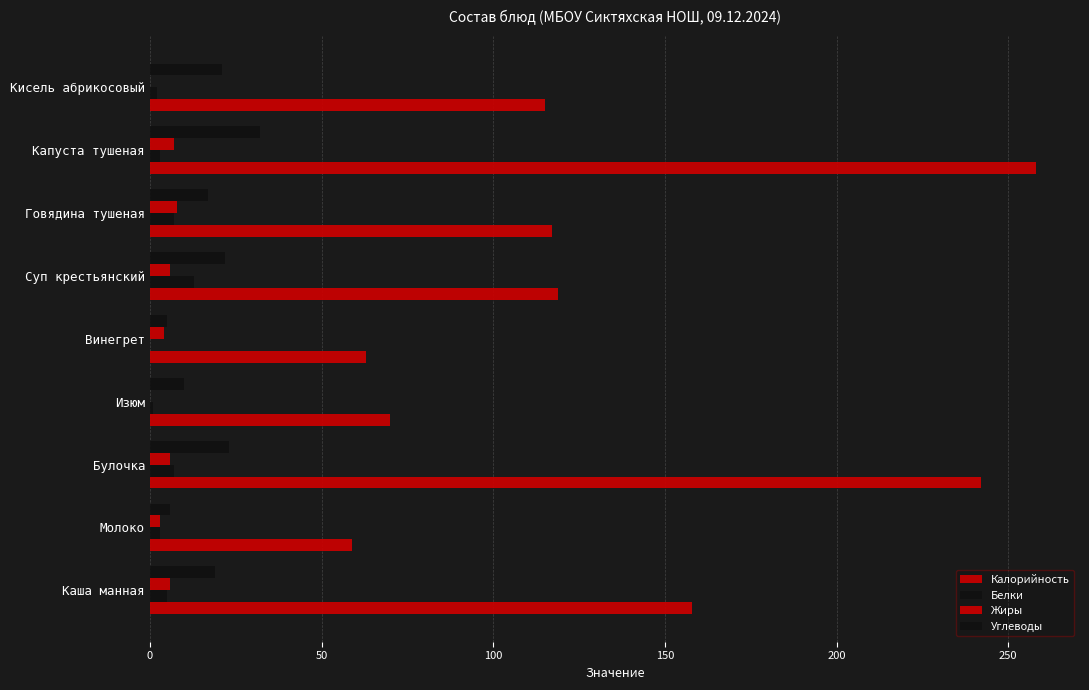

What is the value of the Белки bar at the 3rd from the left?

7